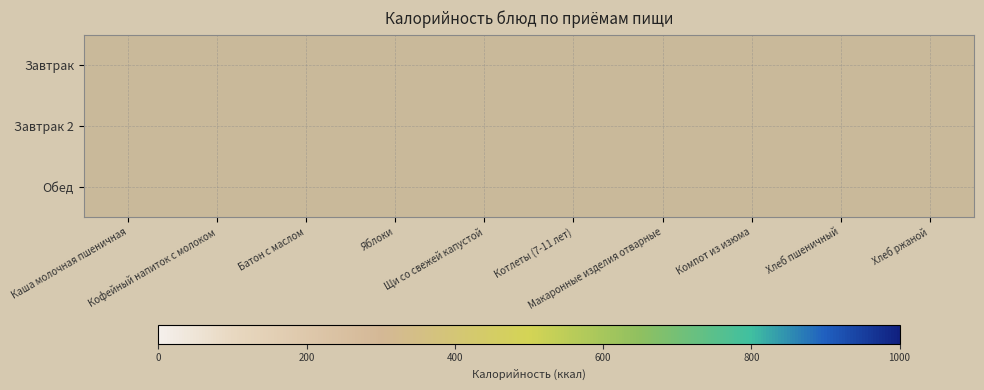

Is it true that Завтрак equals 70.0 at Кофейный напиток с молоком?

True